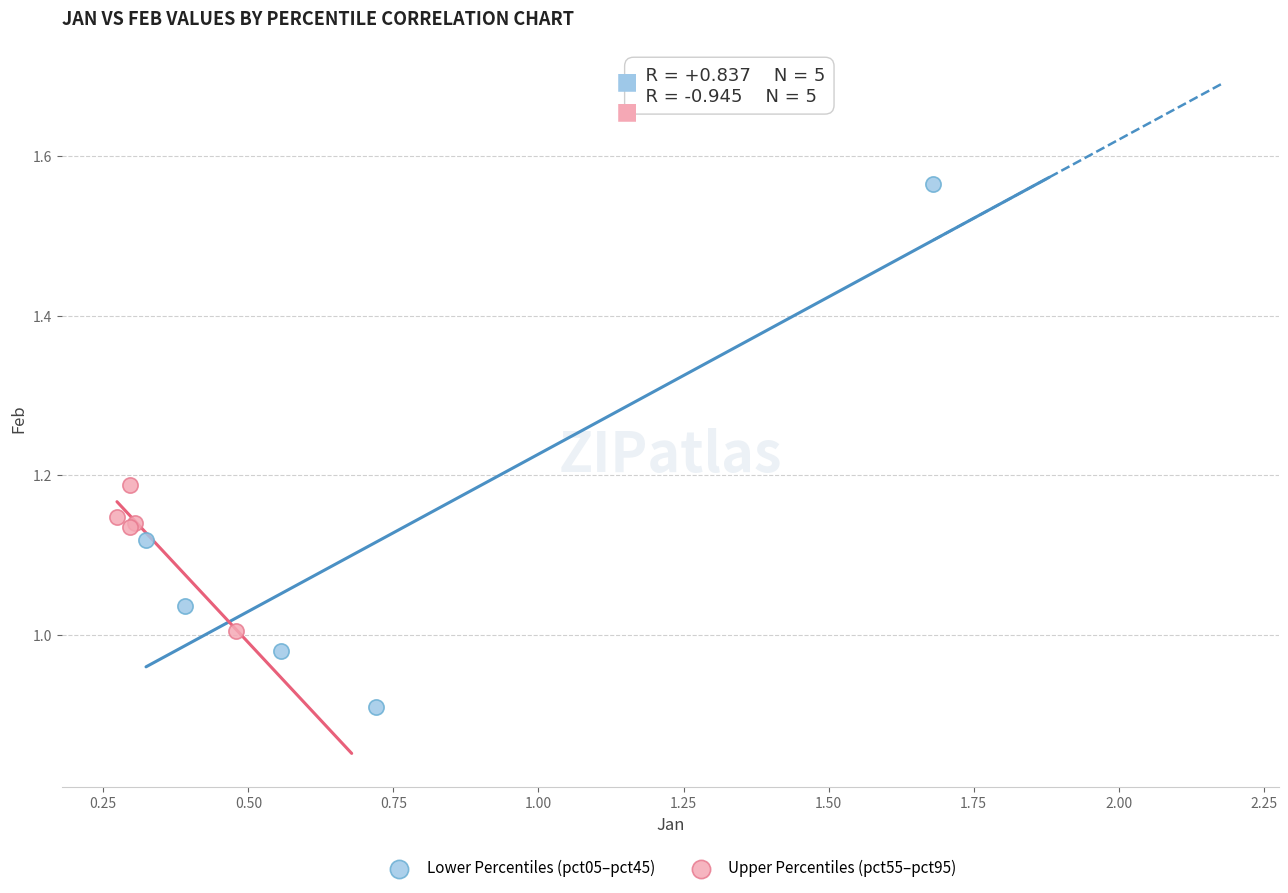

Which series has the largest Y range (max minus min)?

Lower Percentiles (pct05–pct45)